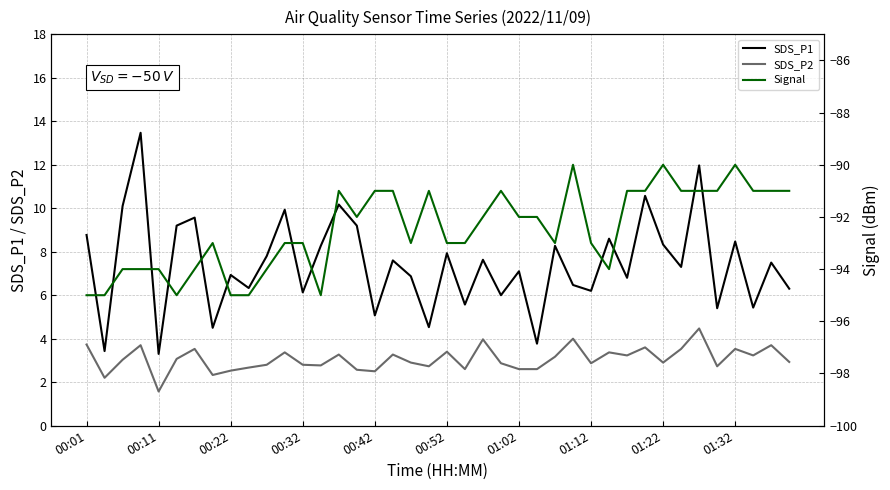

True or false: SDS_P1 has a value of 3.4 at 01:32.

False